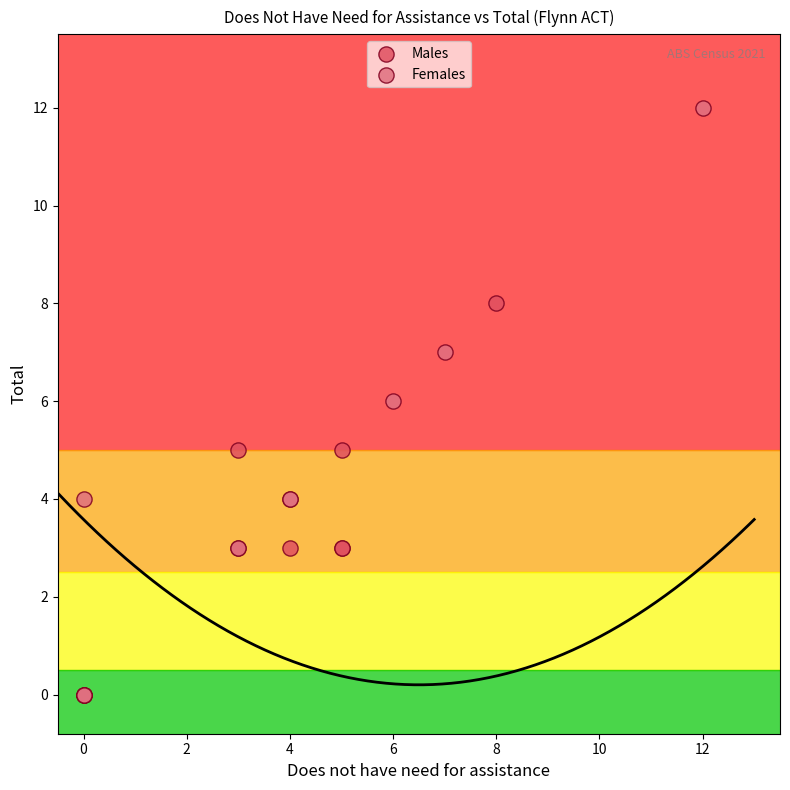

Which series has the widest spread of Y values?

Females